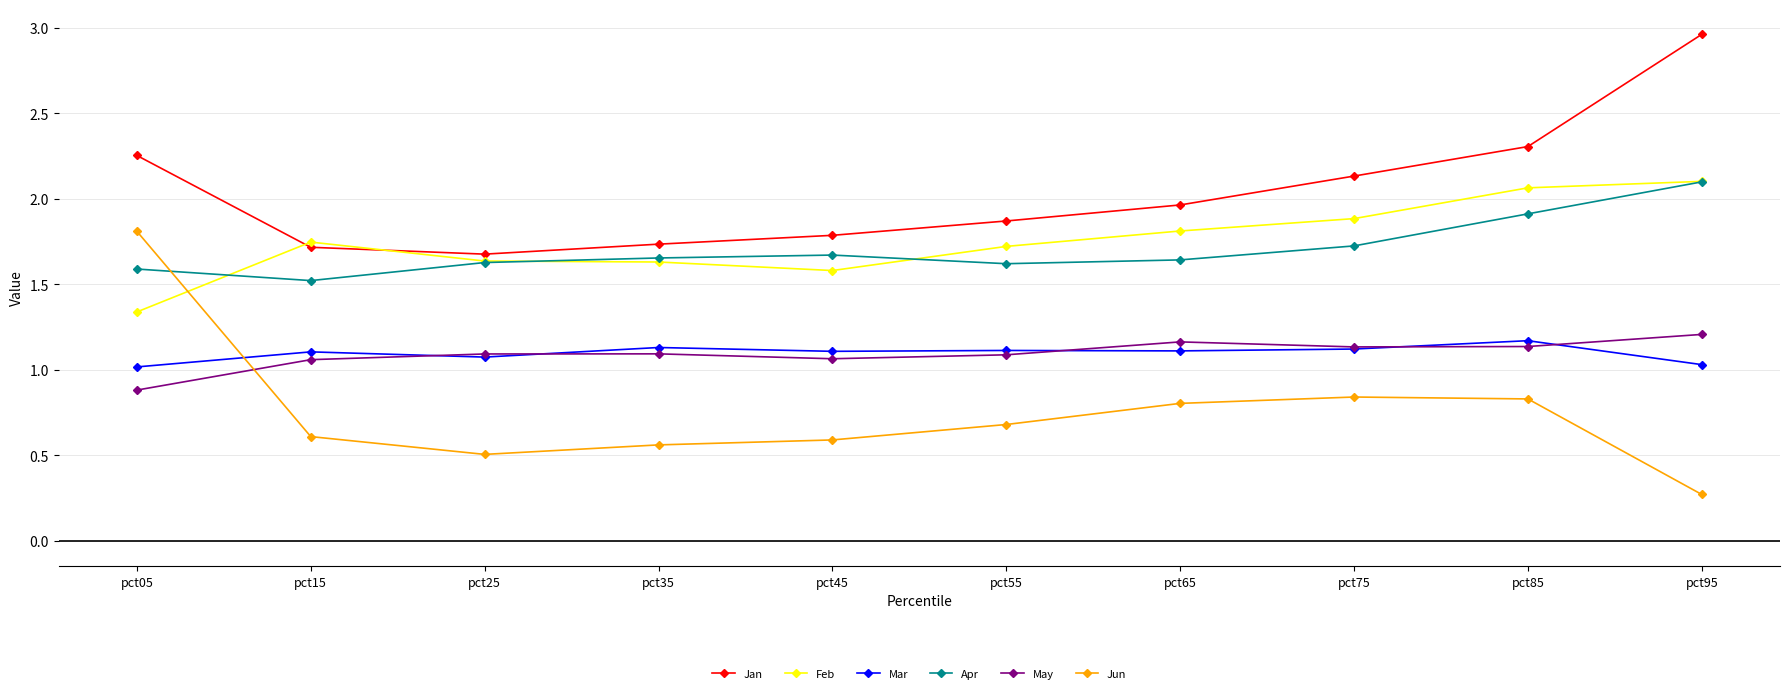

Where is the first local maximum for Feb?

pct15